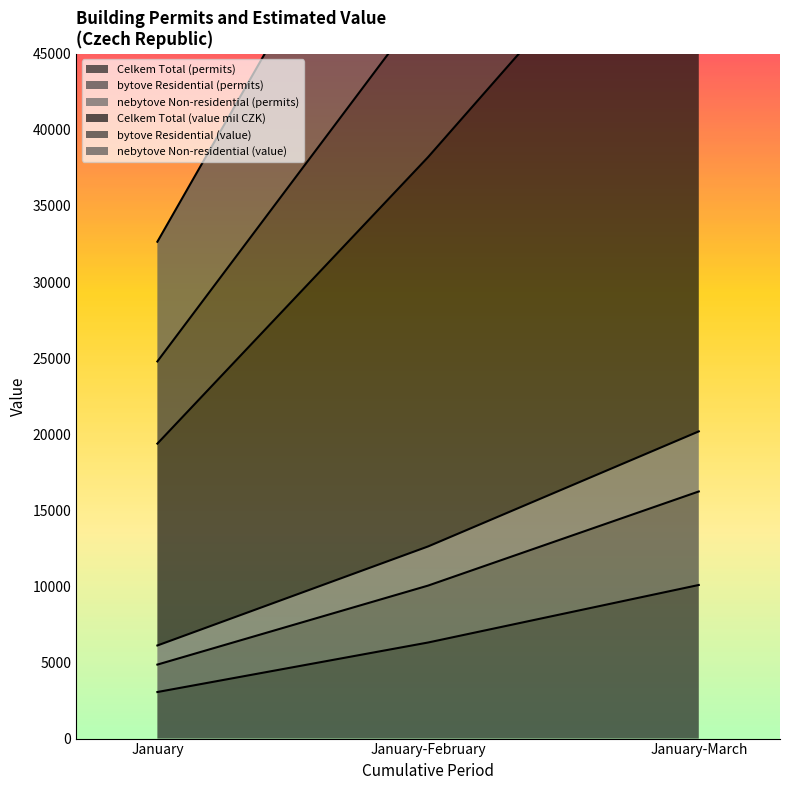

What is the value of the Celkem Total (value mil CZK) point at the 2nd from the left?

38209